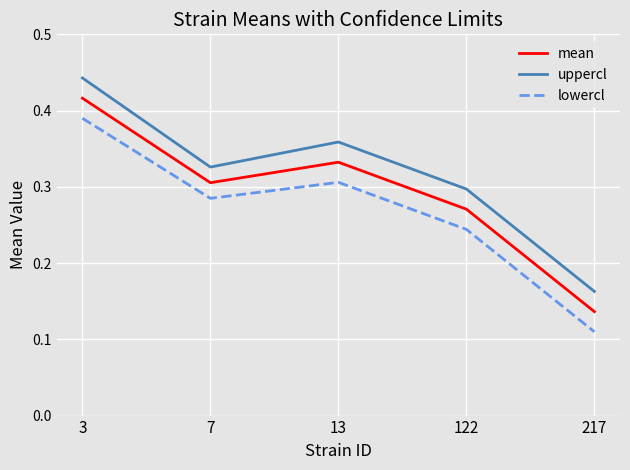

Count the number of data series in this chart.

3